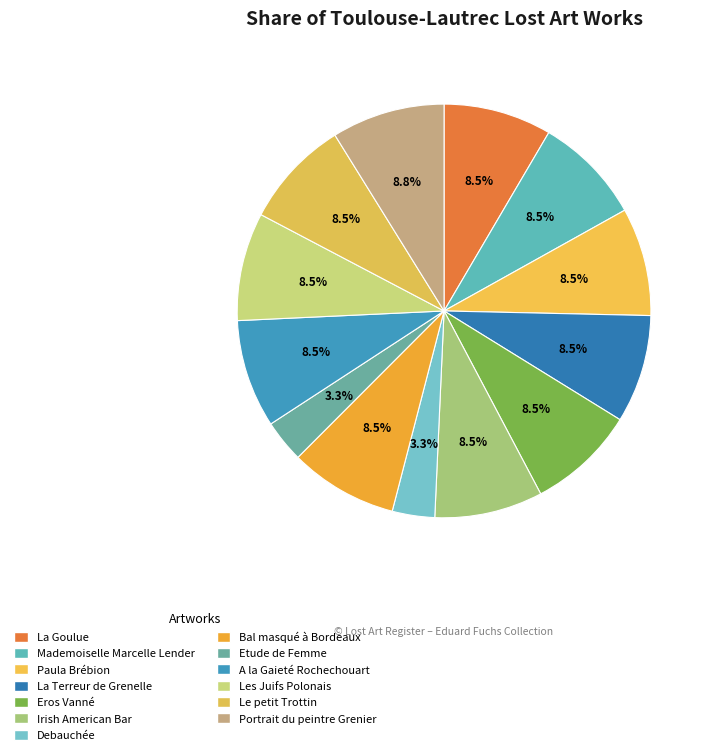

How many slices are in this pie chart?

13